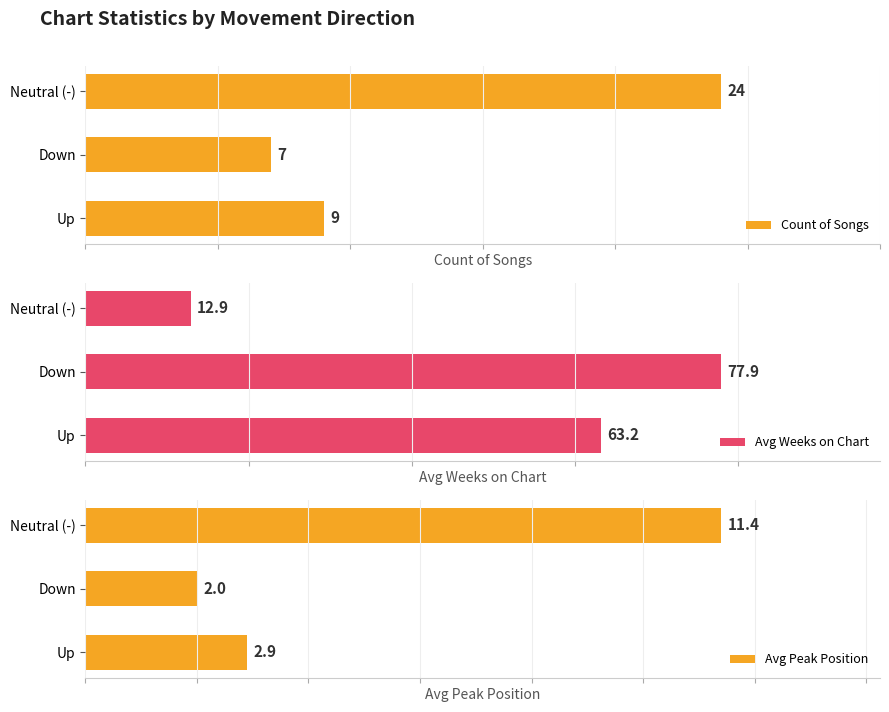

What is the greatest value displayed?

77.9